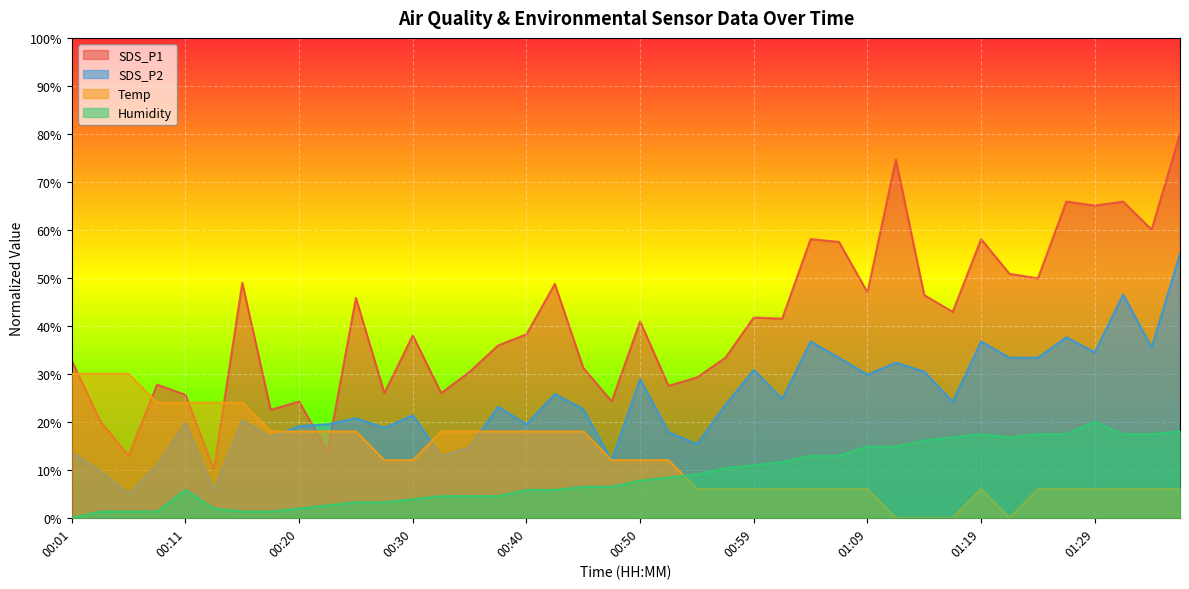

The value of SDS_P1 at 01:31 is 29.5. True or false?

False